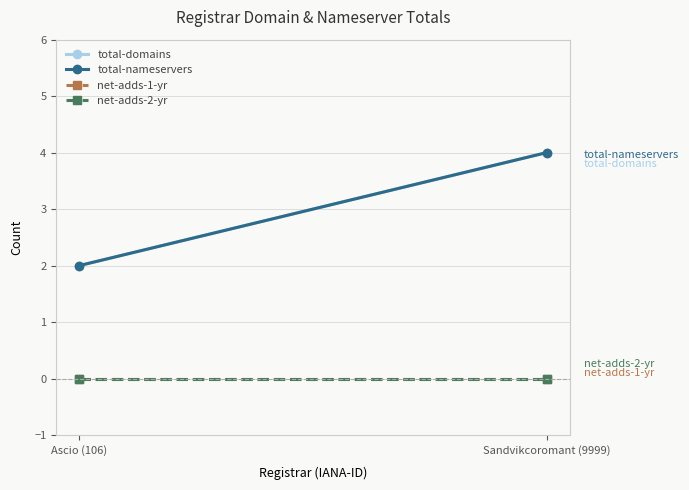

Which category has the lowest value across all series?

Ascio (106)